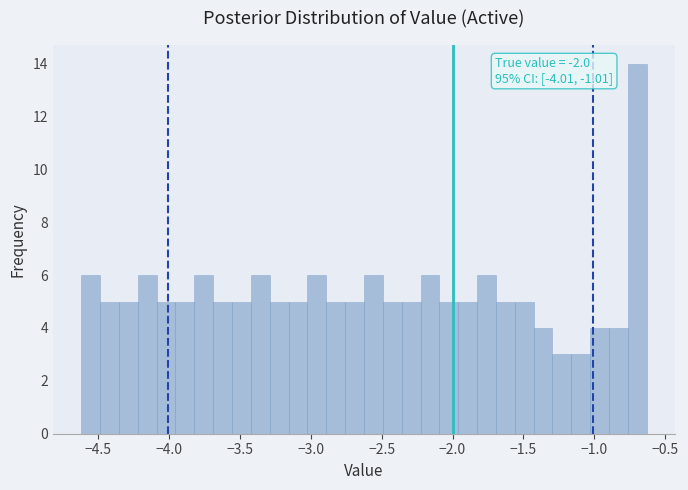

Read against the x-axis, roughly where is the centre of the tallest bar?

-0.70